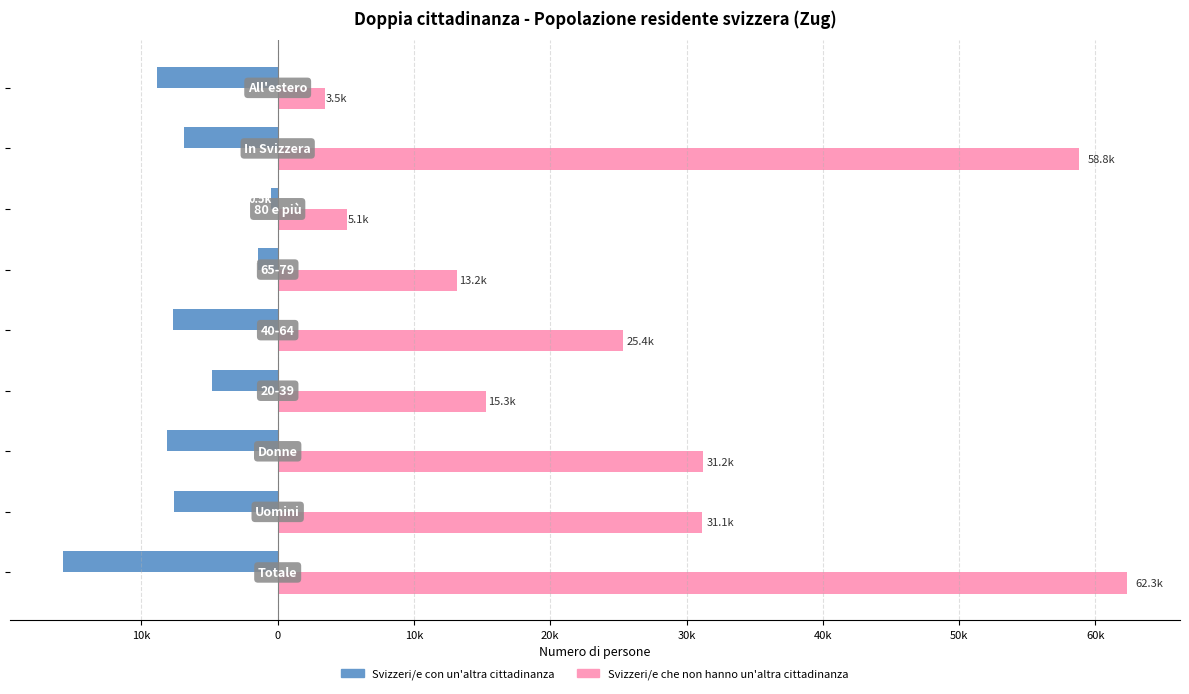

Rank the series by their maximum value, from highest to lowest.

Svizzeri/e che non hanno un'altra cittadinanza, Svizzeri/e con un'altra cittadinanza